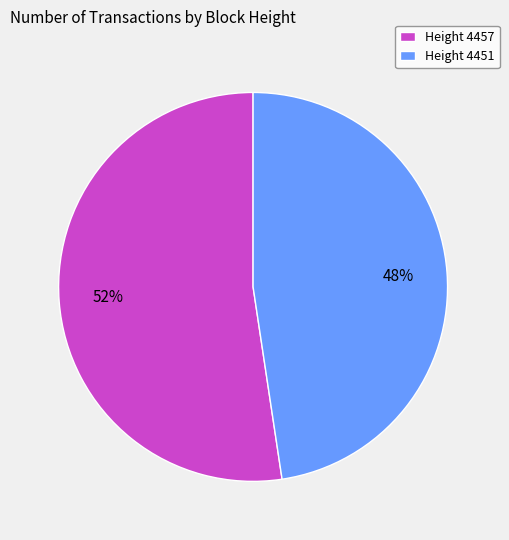

Is it true that Height 4451 is 48% of the pie?

True